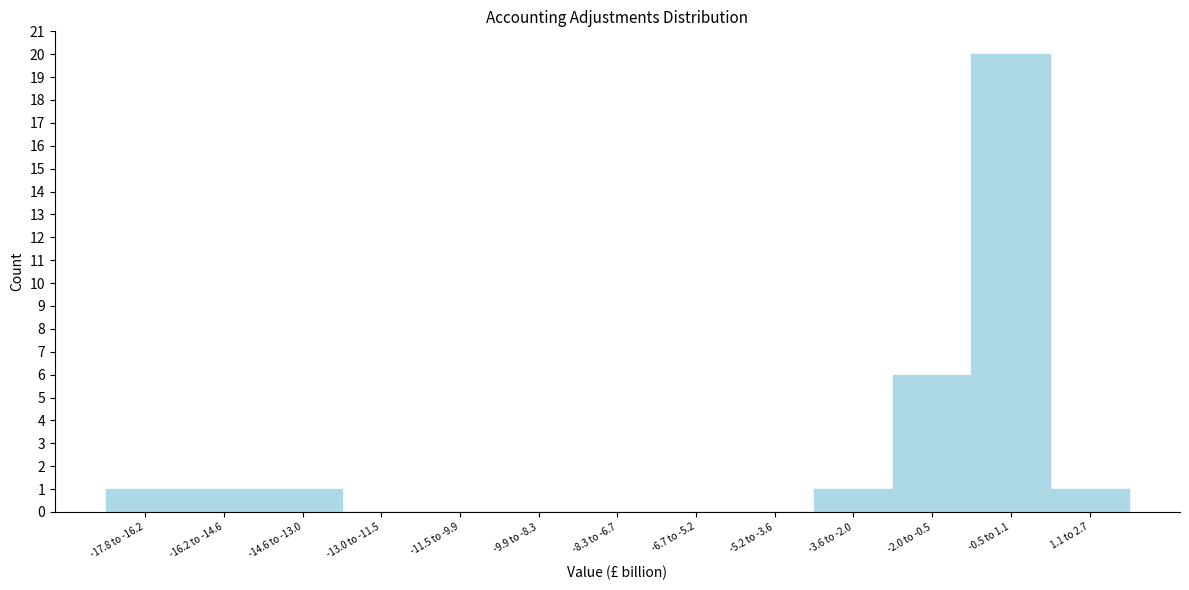

Reading left to right, what are all the values shown in this chart?

-17.8 to -16.2=1	-16.2 to -14.6=1	-14.6 to -13.0=1	-13.0 to -11.5=0	-11.5 to -9.9=0	-9.9 to -8.3=0	-8.3 to -6.7=0	-6.7 to -5.2=0	-5.2 to -3.6=0	-3.6 to -2.0=1	-2.0 to -0.5=6	-0.5 to 1.1=20	1.1 to 2.7=1